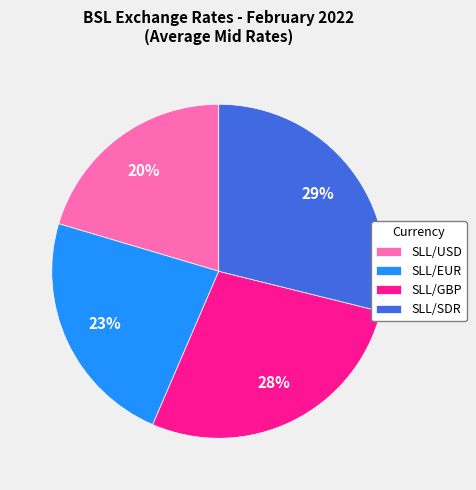

Does SLL/EUR account for over 50% of the chart?

No